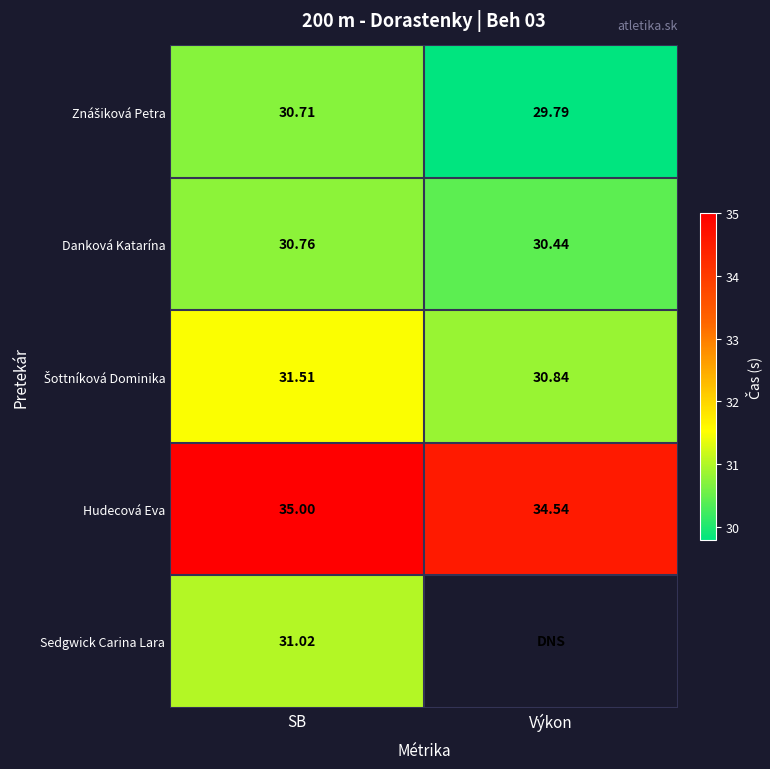

At which category is the sum across all series the highest?

SB